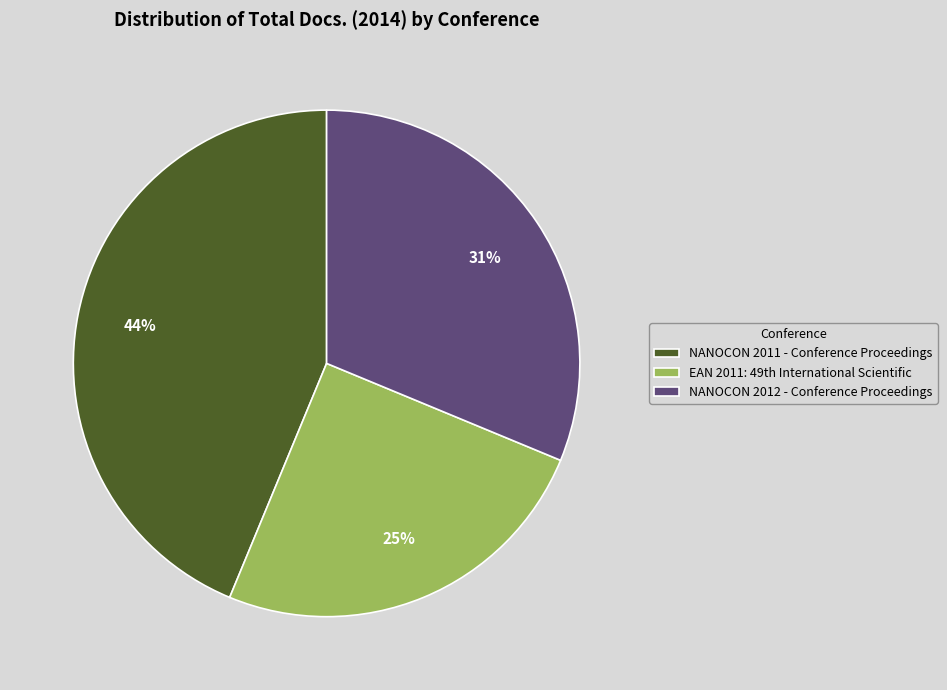

Which category has the biggest portion of the pie?

NANOCON 2011 - Conference Proceedings